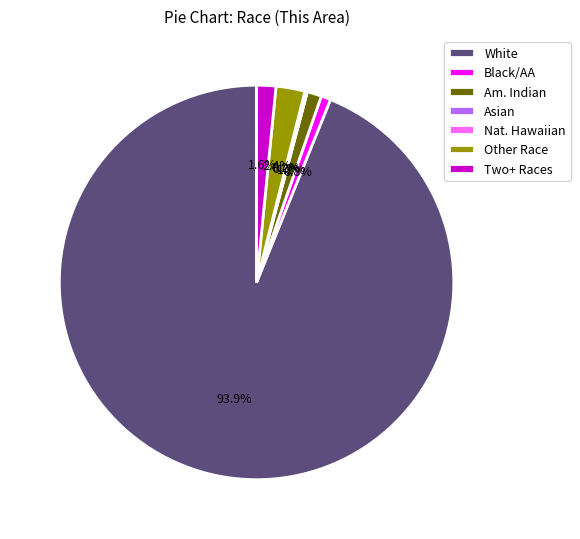

To the nearest percent, what is the difference between the largest and smallest slice percentages?

94%